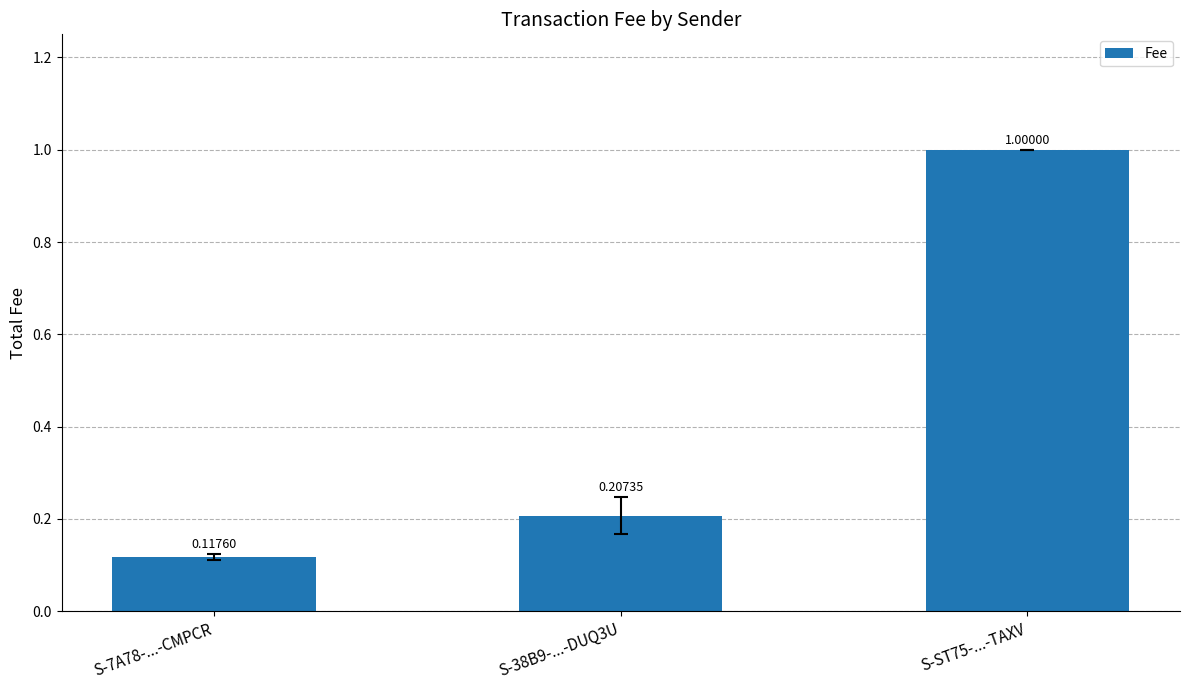

Rank the categories by value from lowest to highest.

S-7A78-...-CMPCR, S-38B9-...-DUQ3U, S-ST75-...-TAXV